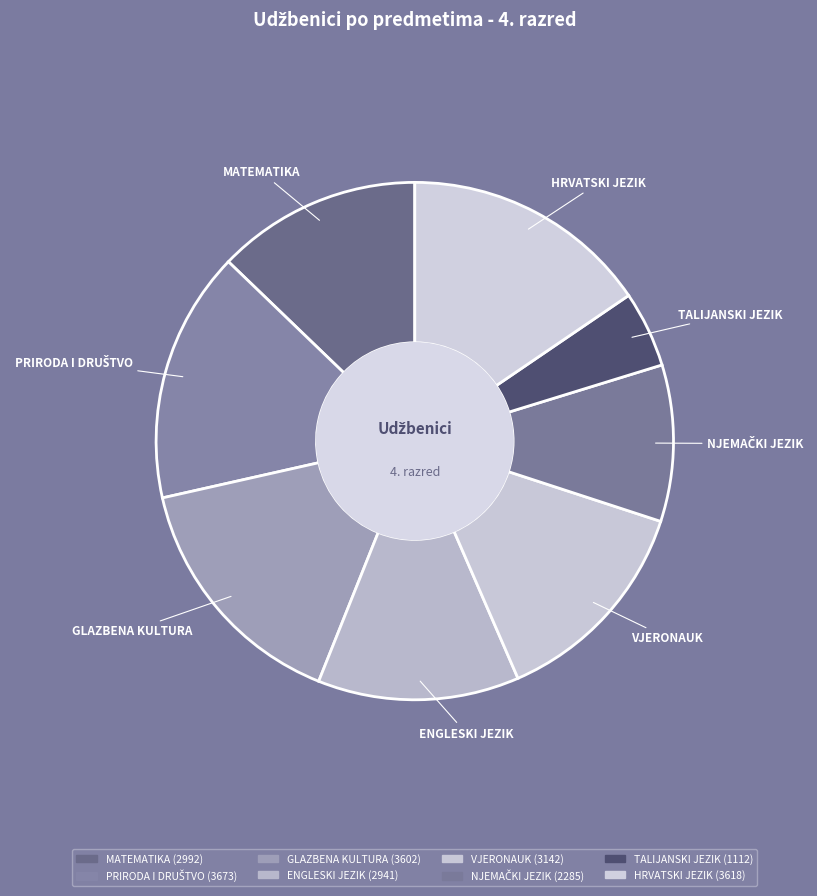

Which category has the biggest portion of the pie?

PRIRODA I DRUŠTVO